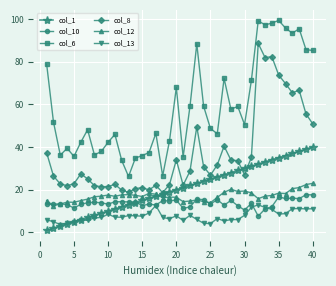

True or false: col_6 and col_8 intersect in this chart.

False